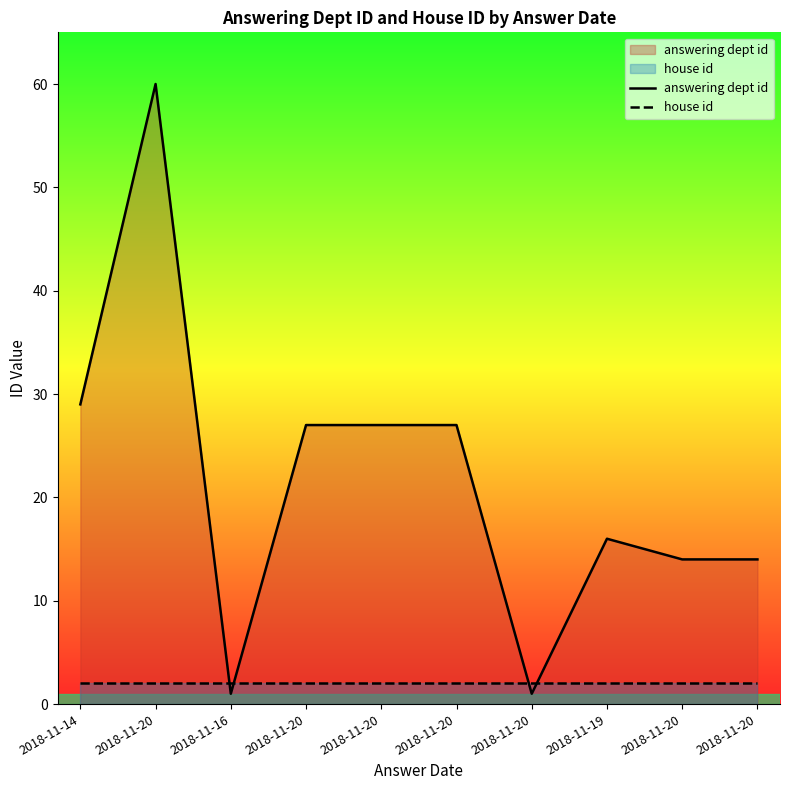

What is the average value of the answering dept id series?

22